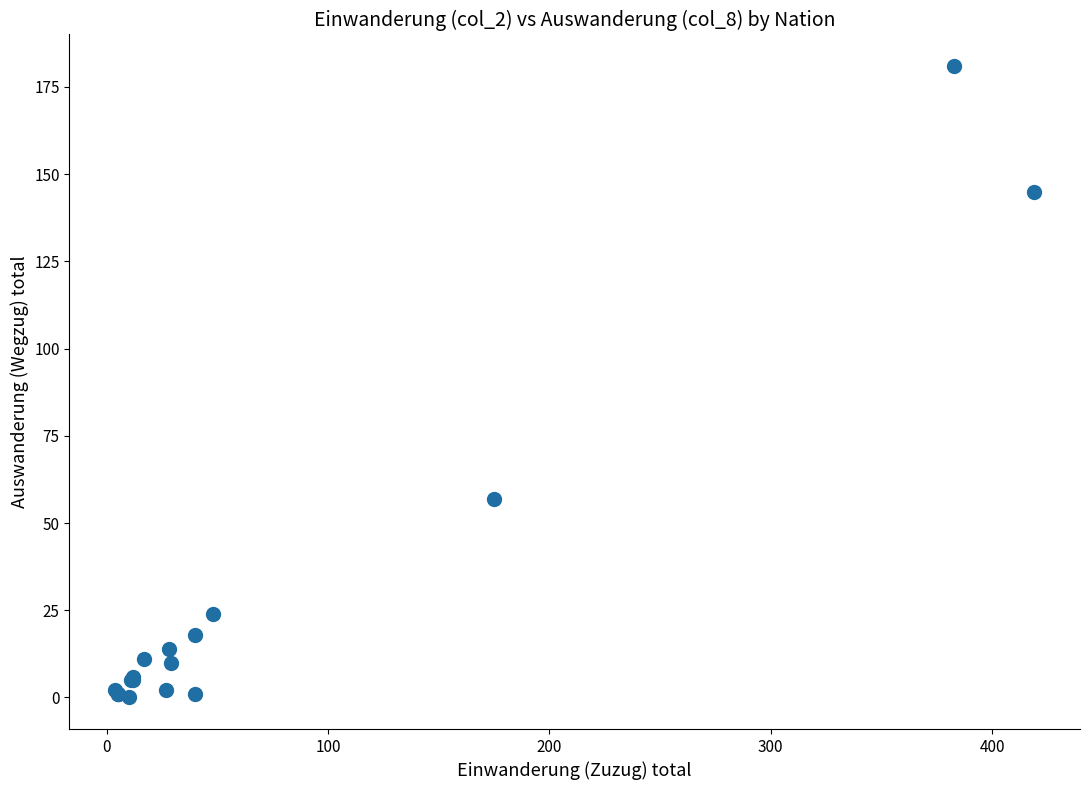

What Y value in the scatter plot is closest to 90?

57